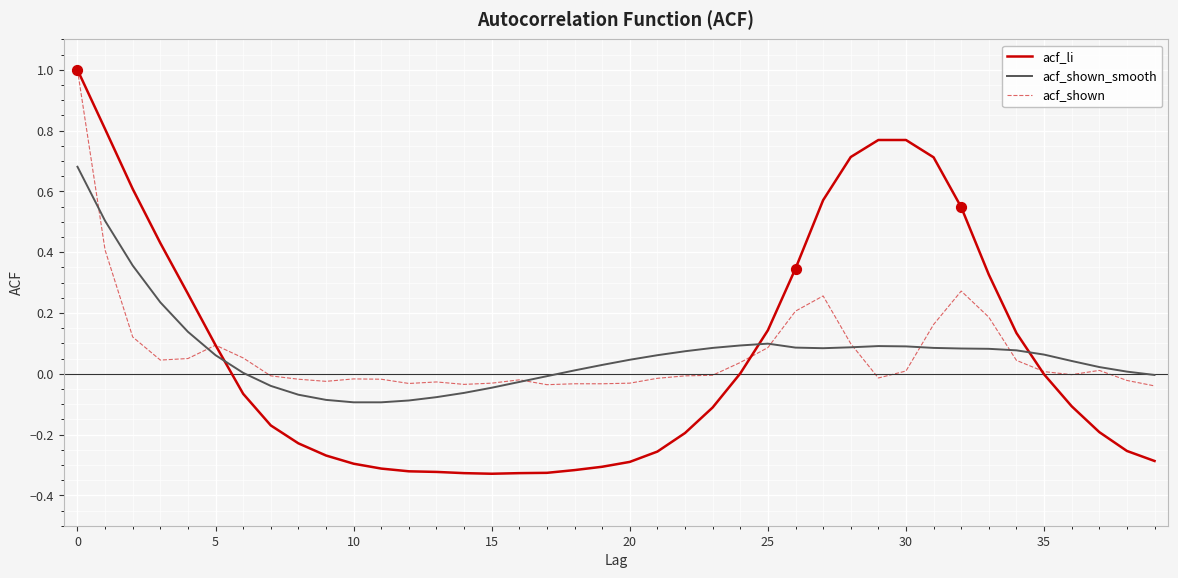

What is the greatest value displayed?

1.0